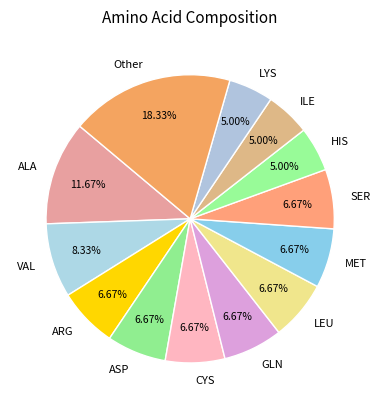

To the nearest percent, what percentage of the pie is LEU?

7%